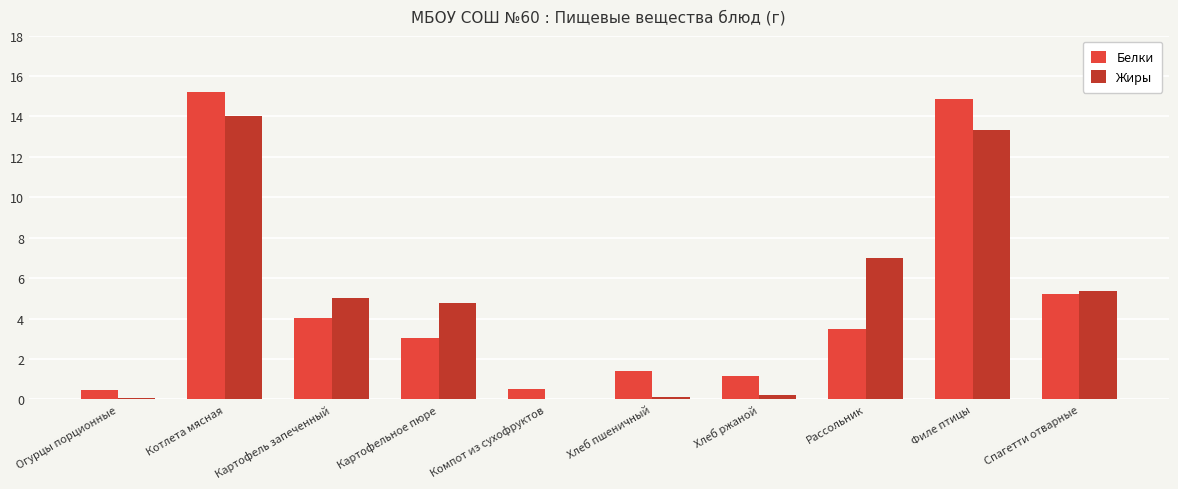

At which category is the sum across all series the highest?

Котлета мясная